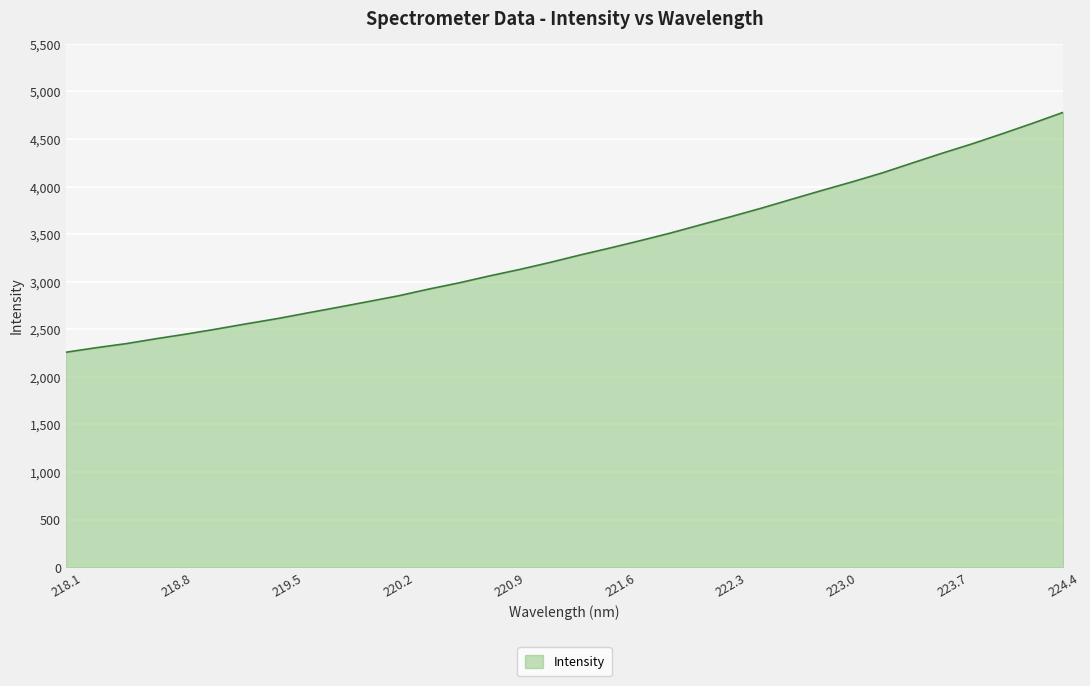

What is the difference between the maximum and minimum values?

2521.7